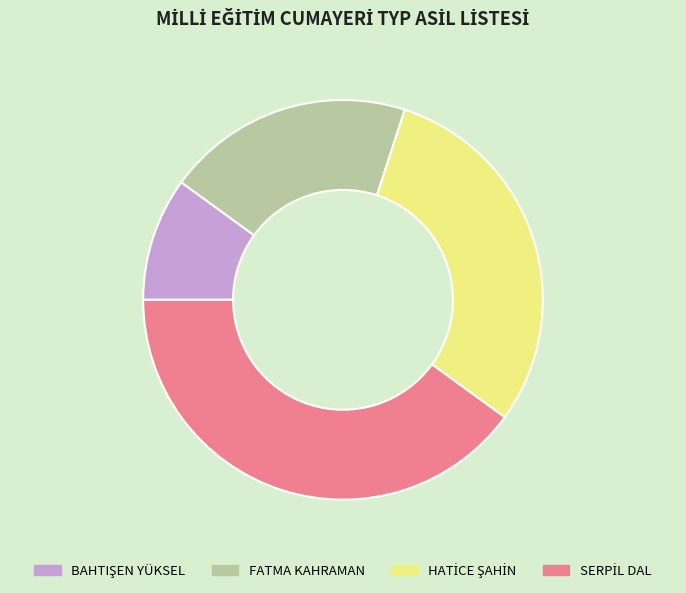

How many slices are in this pie chart?

4